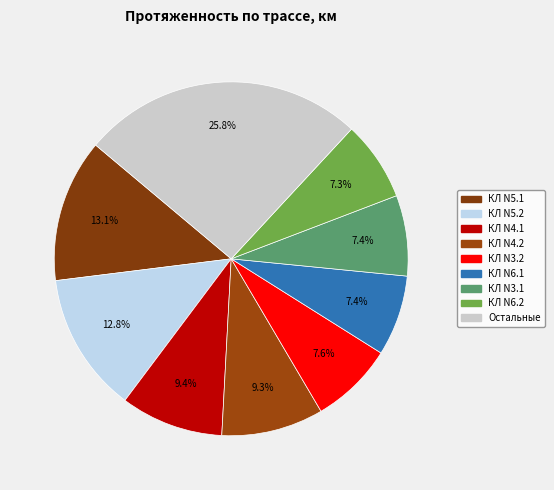

How many slices are in this pie chart?

9